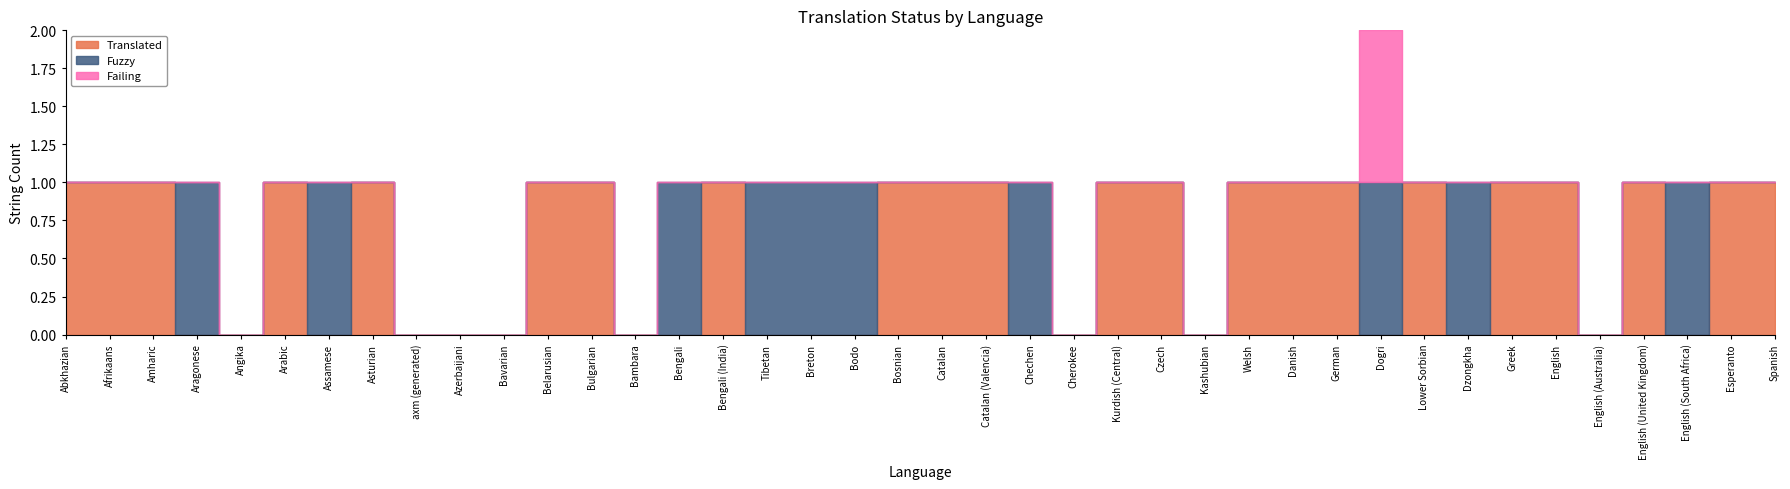

True or false: Translated has a value of 1 at Angika.

False